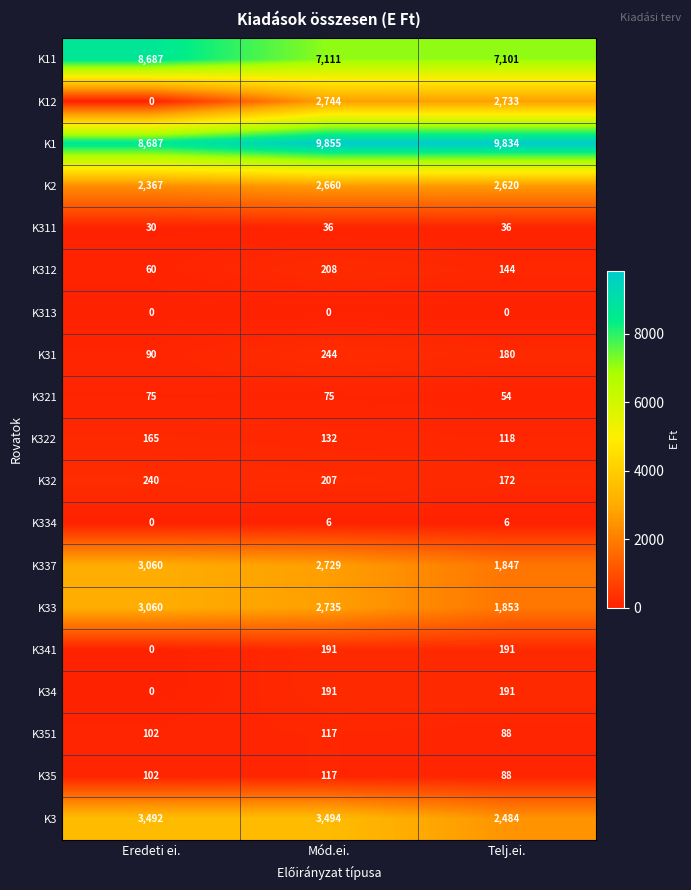

What is the difference between the highest and lowest values at Eredeti ei.?

8687